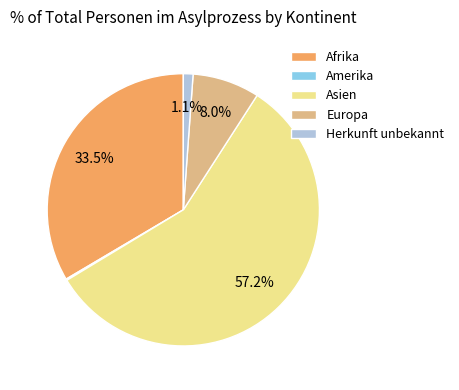

Which category has the biggest portion of the pie?

Asien